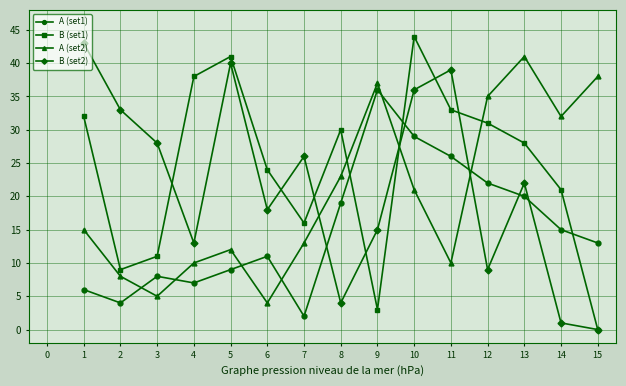

Count the number of data series in this chart.

4